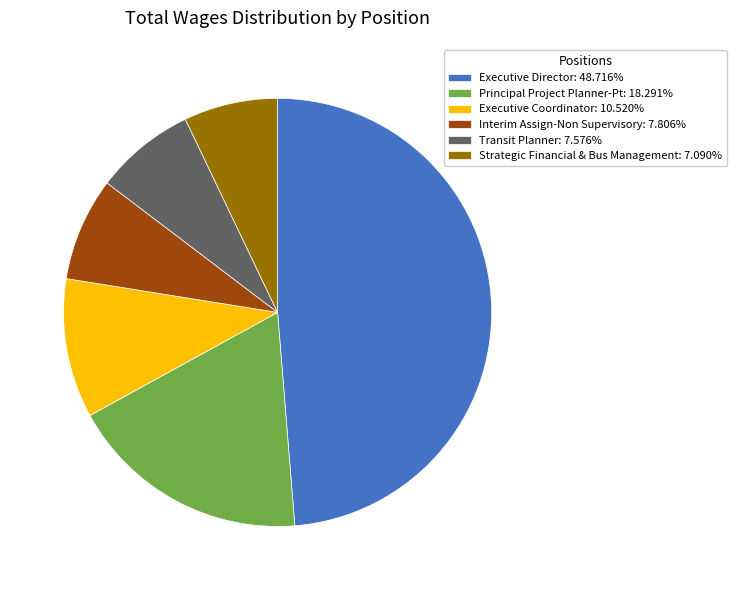

Approximately how many times larger is the value at Executive Director: 48.716% compared to Transit Planner: 7.576%?

6.4